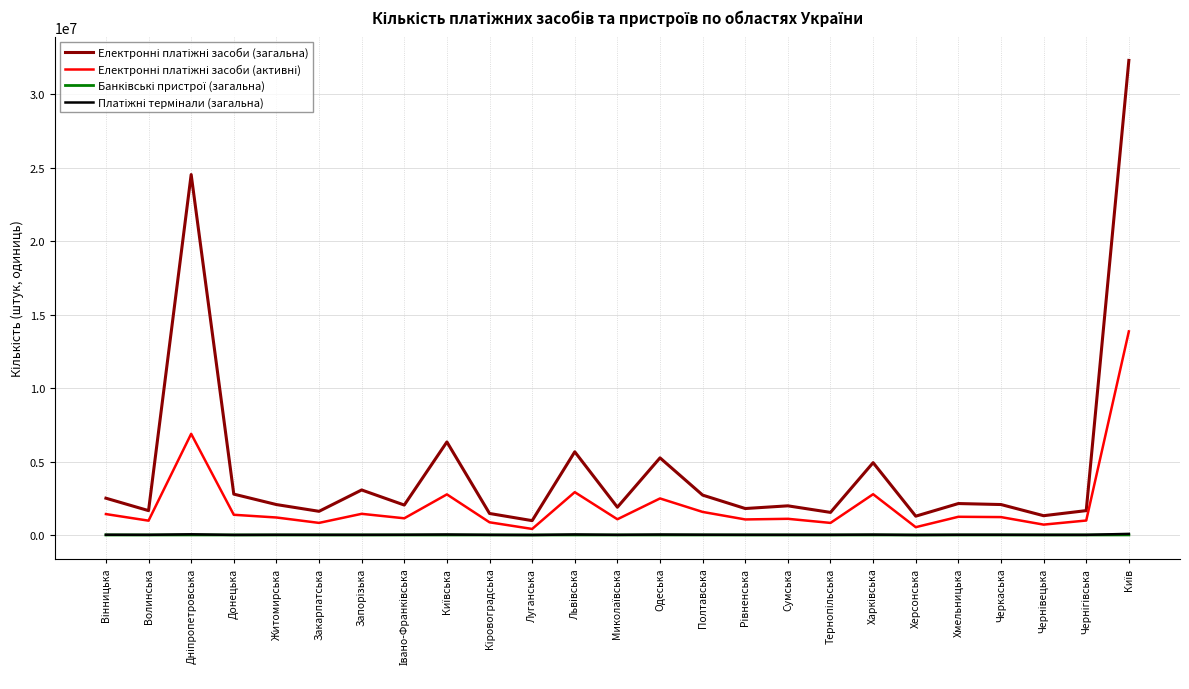

True or false: Платіжні термінали (загальна) has more than 2 interior local peaks.

True